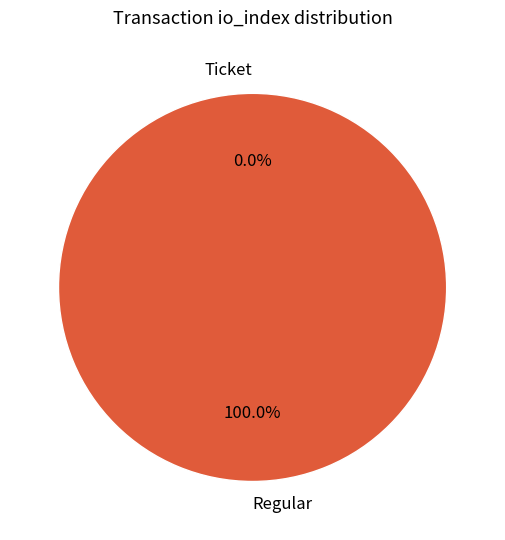

True or false: Regular accounts for 100% of the total.

True